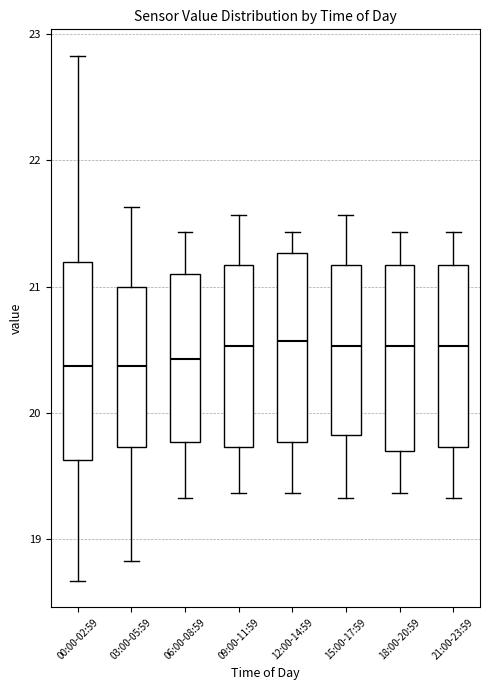

Where does the median line of the box for 00:00-02:59 sit on the y-axis? The values are not printed on the chart, so give them approximately, as read against the axis.

20.4